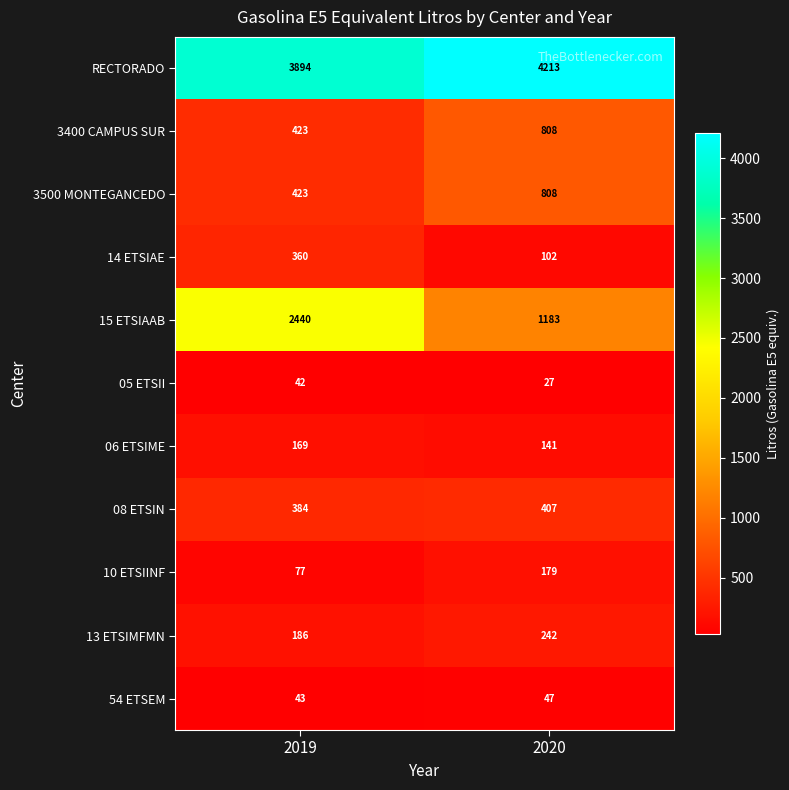

The RECTORADO series shows 3894 at 2019. True or false?

True